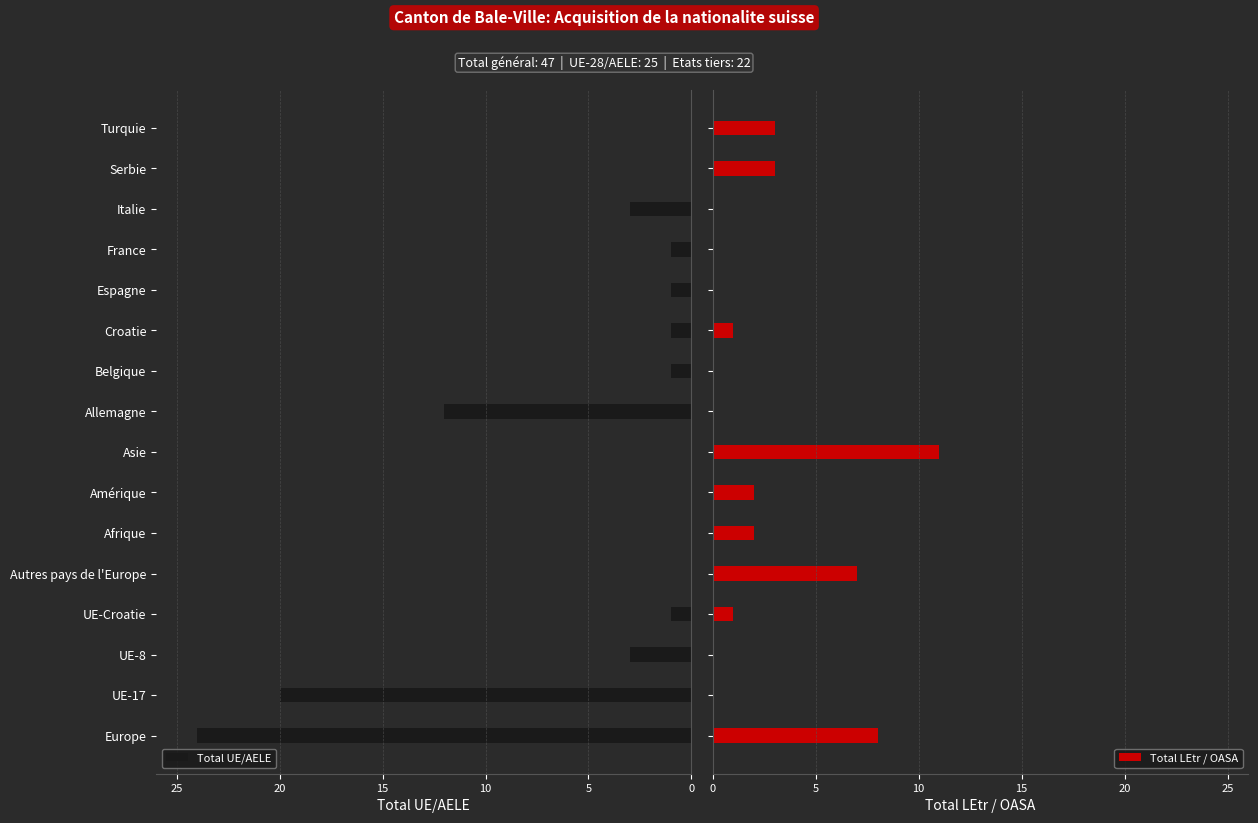

Does the chart contain any negative values?

No